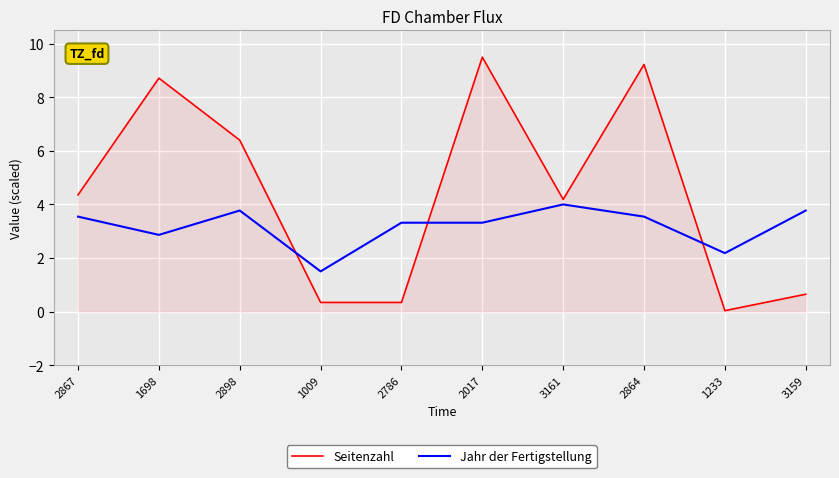

What is the sum of all Seitenzahl values?

43.8